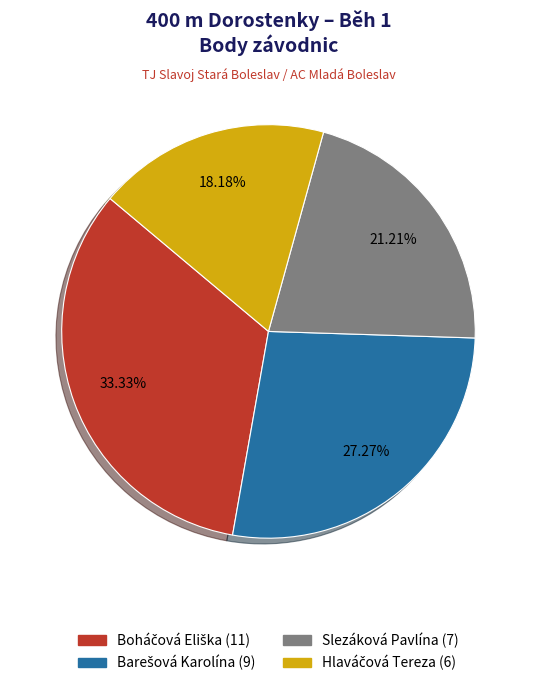

Does any single category account for the majority?

No